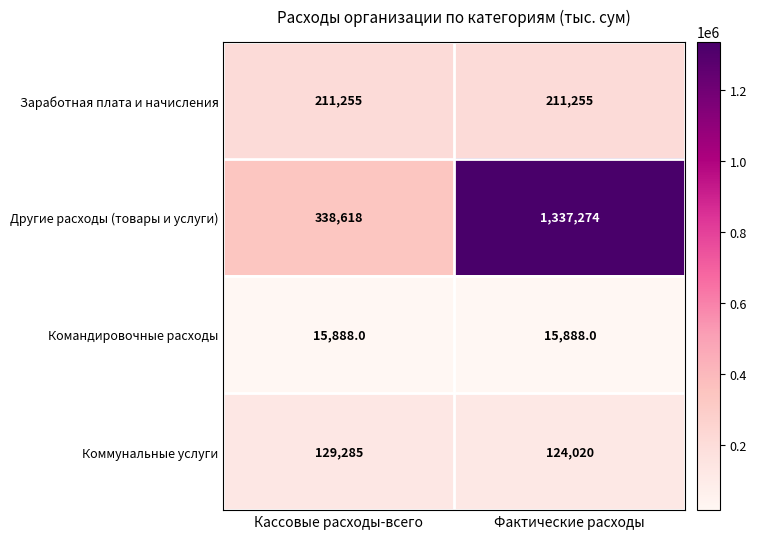

The Заработная плата и начисления series shows 298198 at Фактические расходы. True or false?

False